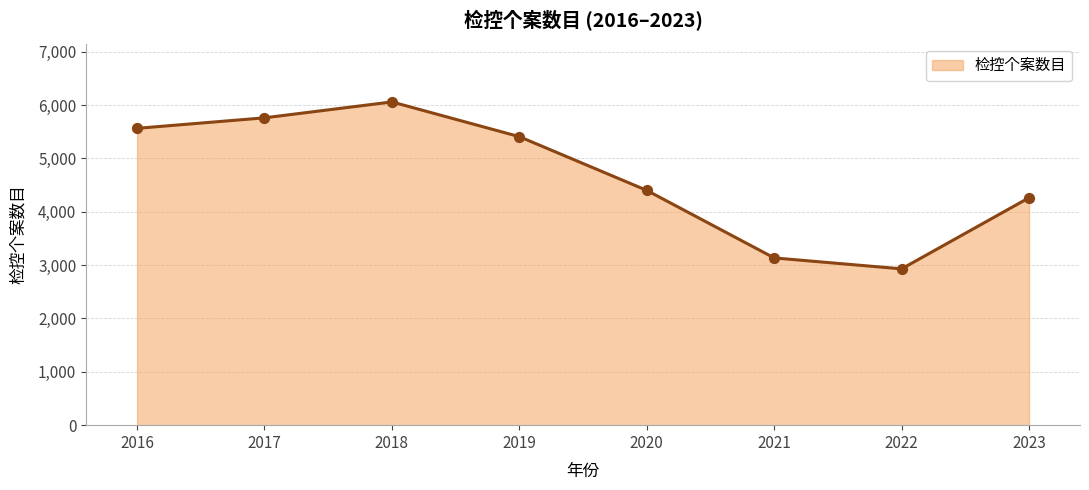

Between 2016 and 2017, which is larger?

2017